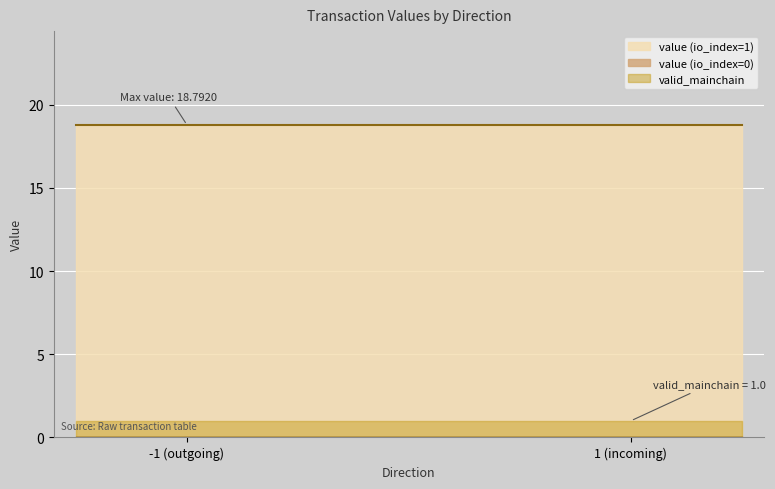

Reading left to right, list all the values displayed in this chart.

io_index: -1=0.0	-1=1.0	1=0.0	1=1.0
value: -1=0.0	-1=18.8	1=0.0	1=18.8
valid_mainchain: -1=1.0	-1=1.0	1=1.0	1=1.0